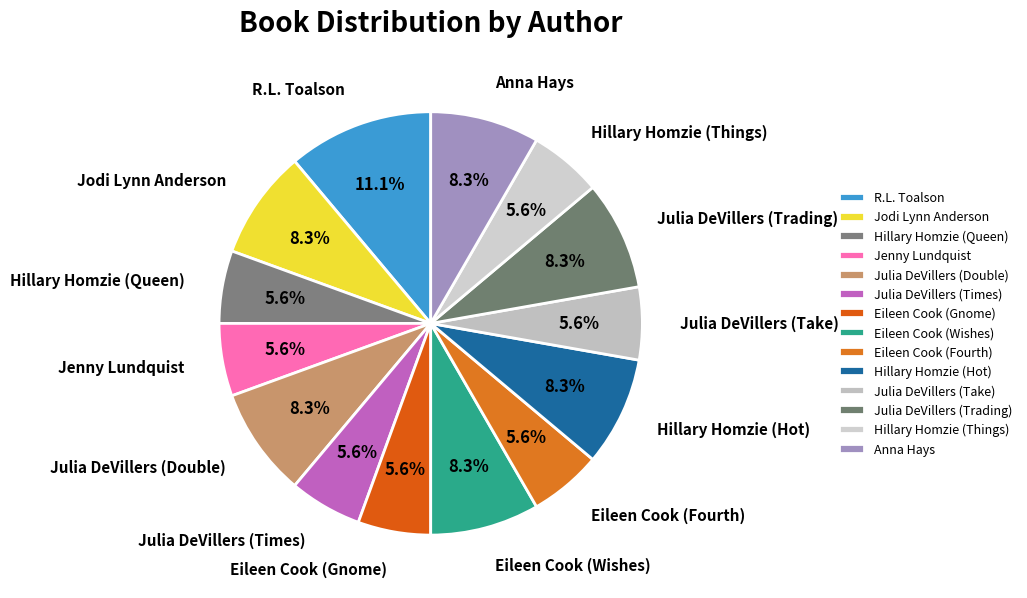

Do Julia DeVillers (Double) and Julia DeVillers (Times) together represent more than half of the pie?

No